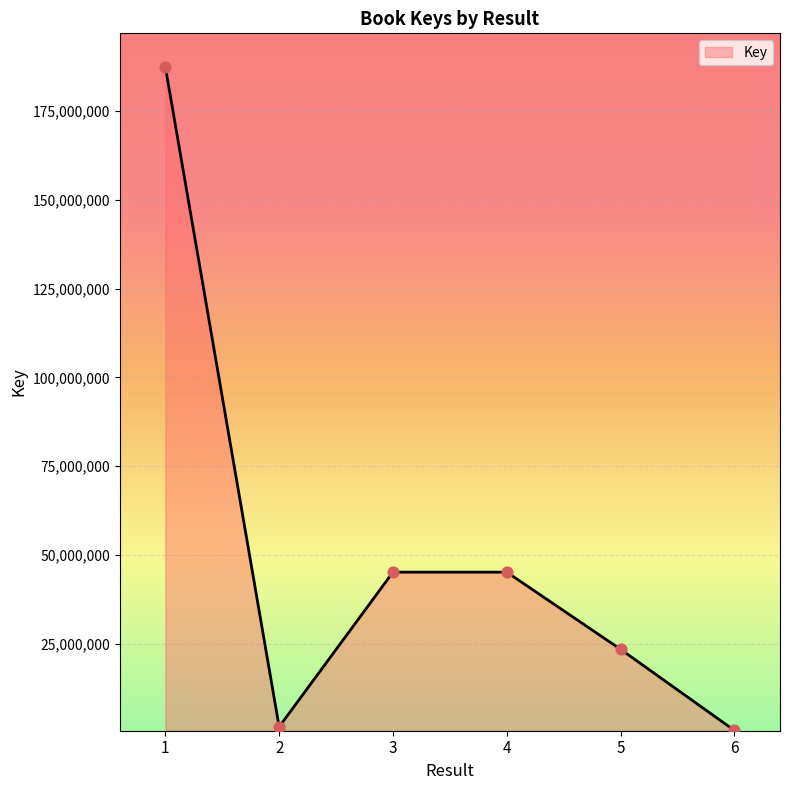

What is the change in value from 1 to 2?

-185668364